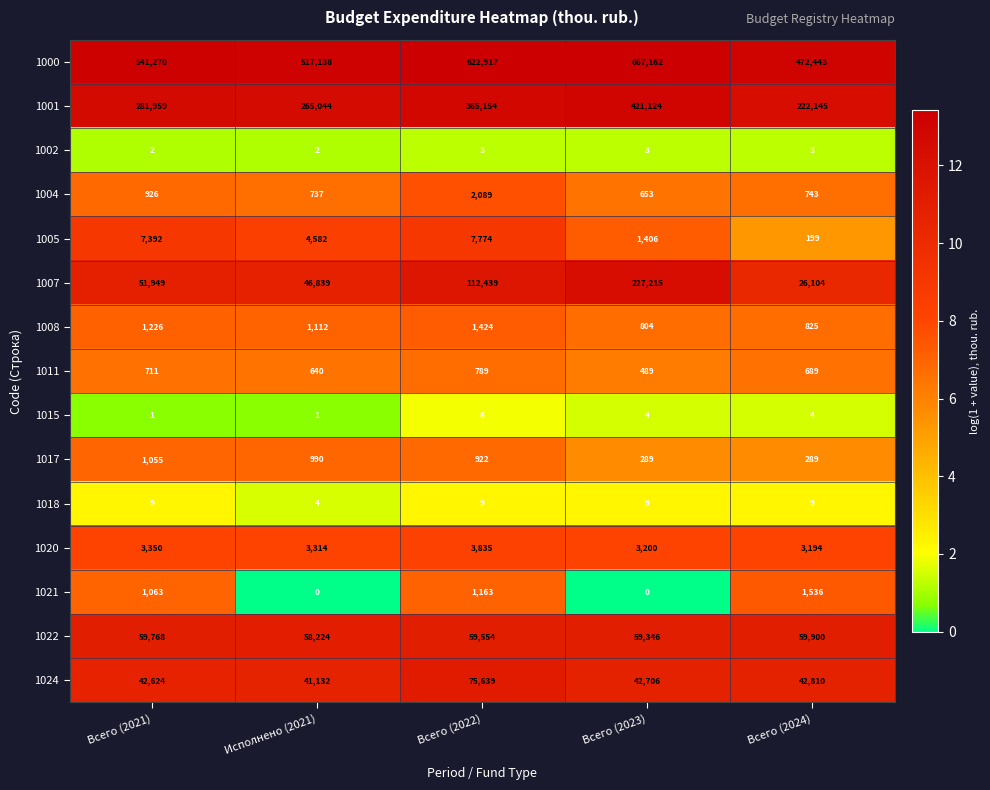

What is the sum of the 1002 values at Исполнено (2021) and Всего (2024)?

5